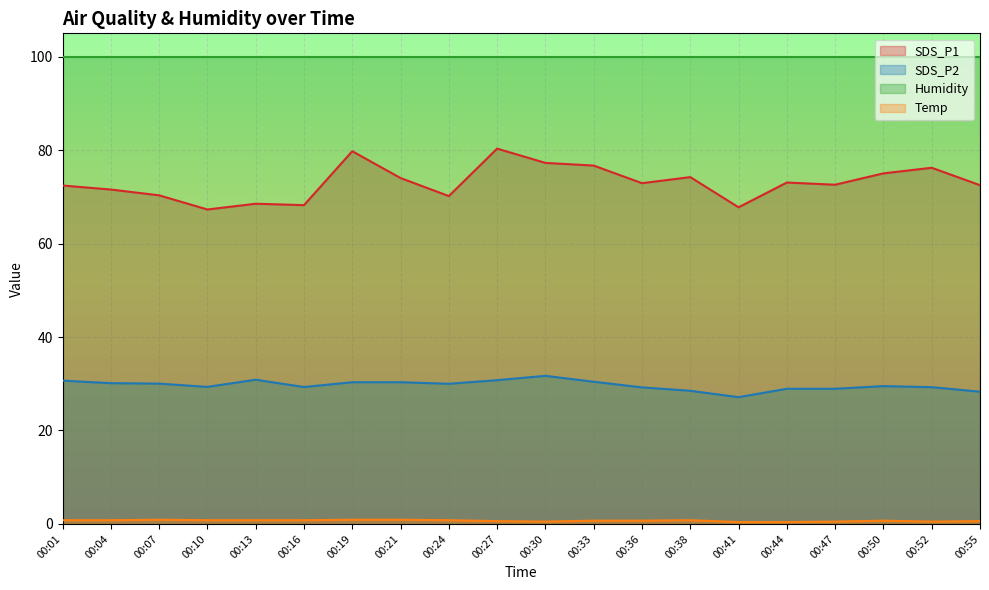

Between 00:33 and 00:55, which is larger?

00:33